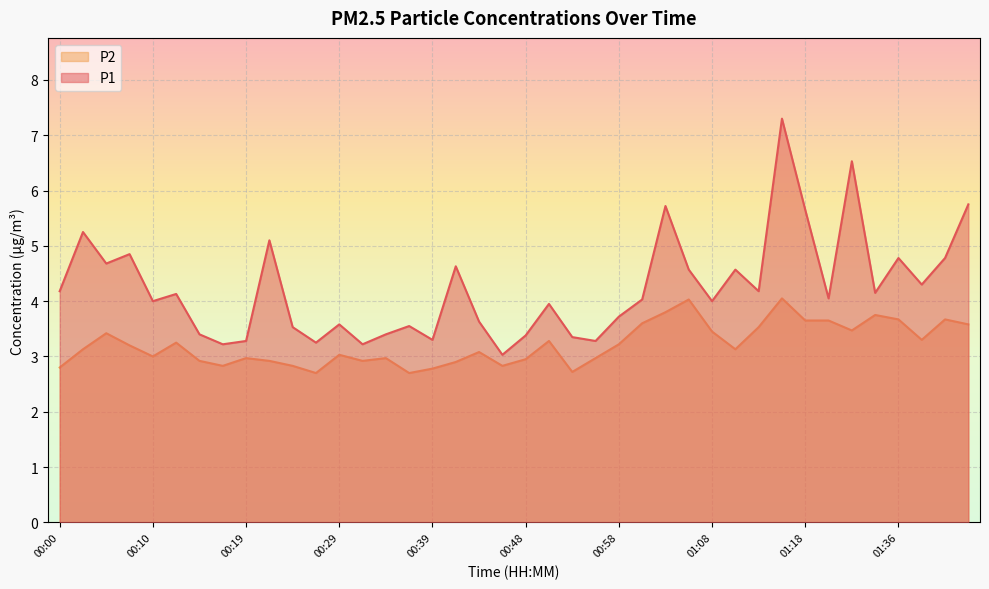

At which label does P1 first exceed 4?

00:00